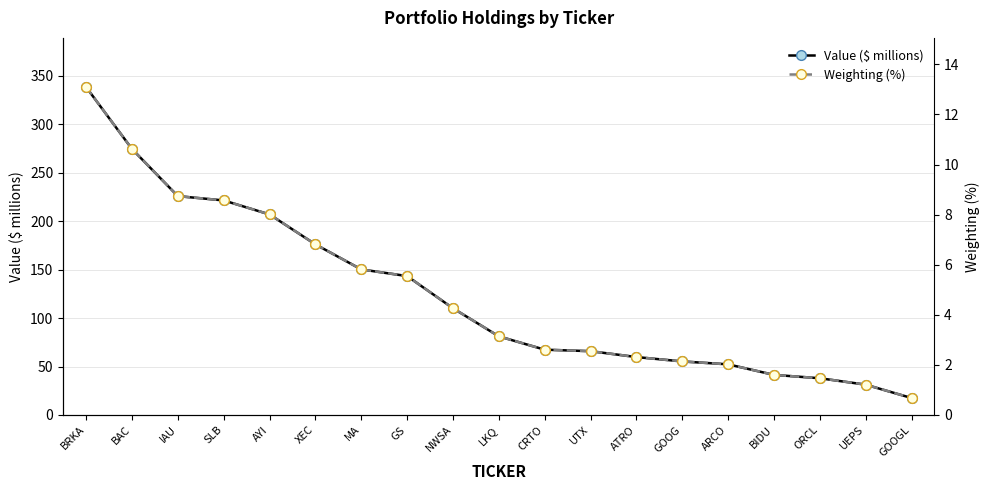

Rank the series by their maximum value, from highest to lowest.

Value ($ millions), Weighting (%)